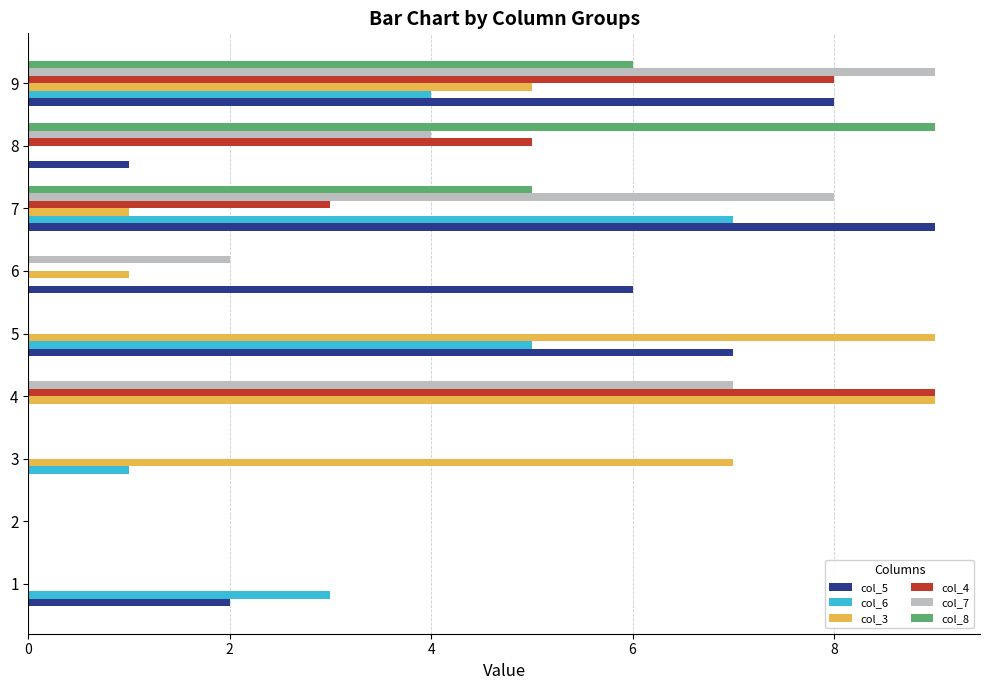

Where is col_8 nearest to the value 4?

7